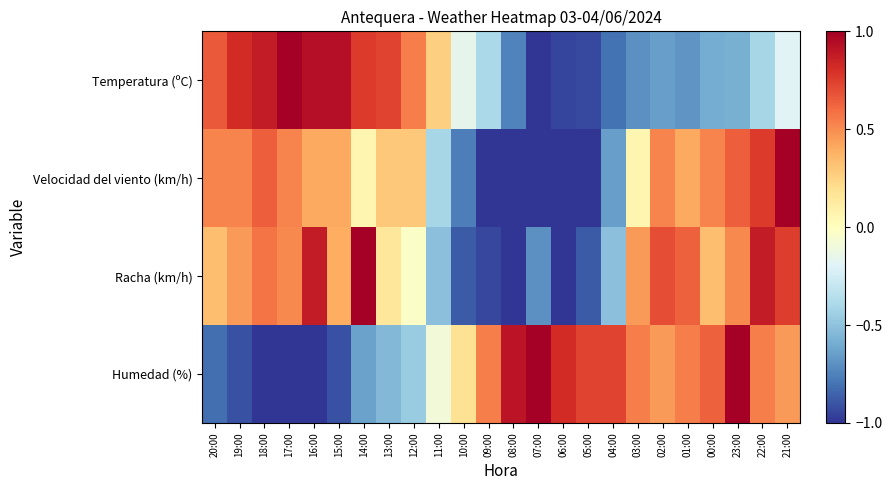

At which category does the chart reach its peak across all series?

17:00